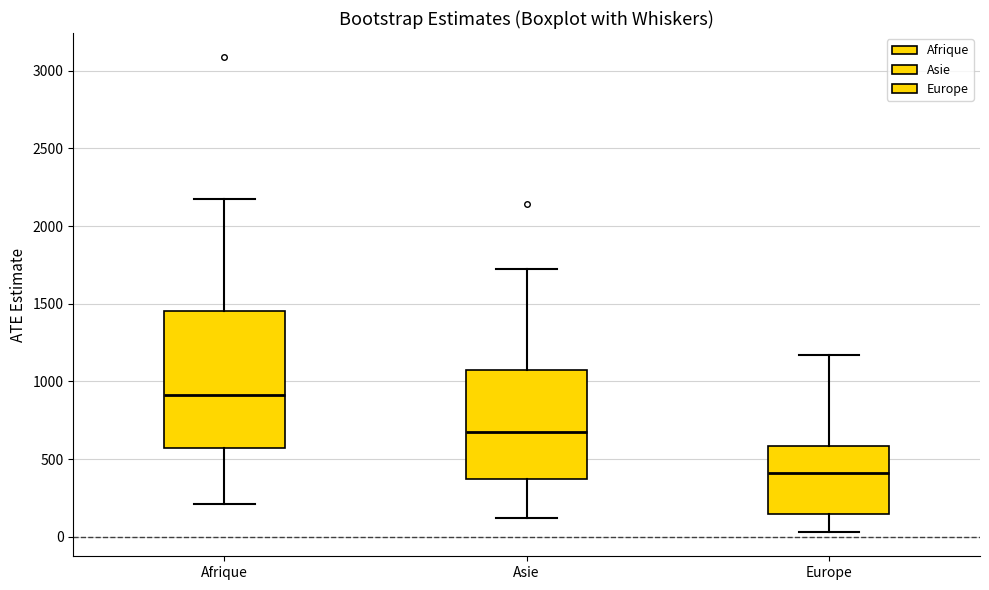

Where does the upper whisker of the box for Afrique end on the y-axis? The values are not printed on the chart, so give them approximately, as read against the axis.

2200